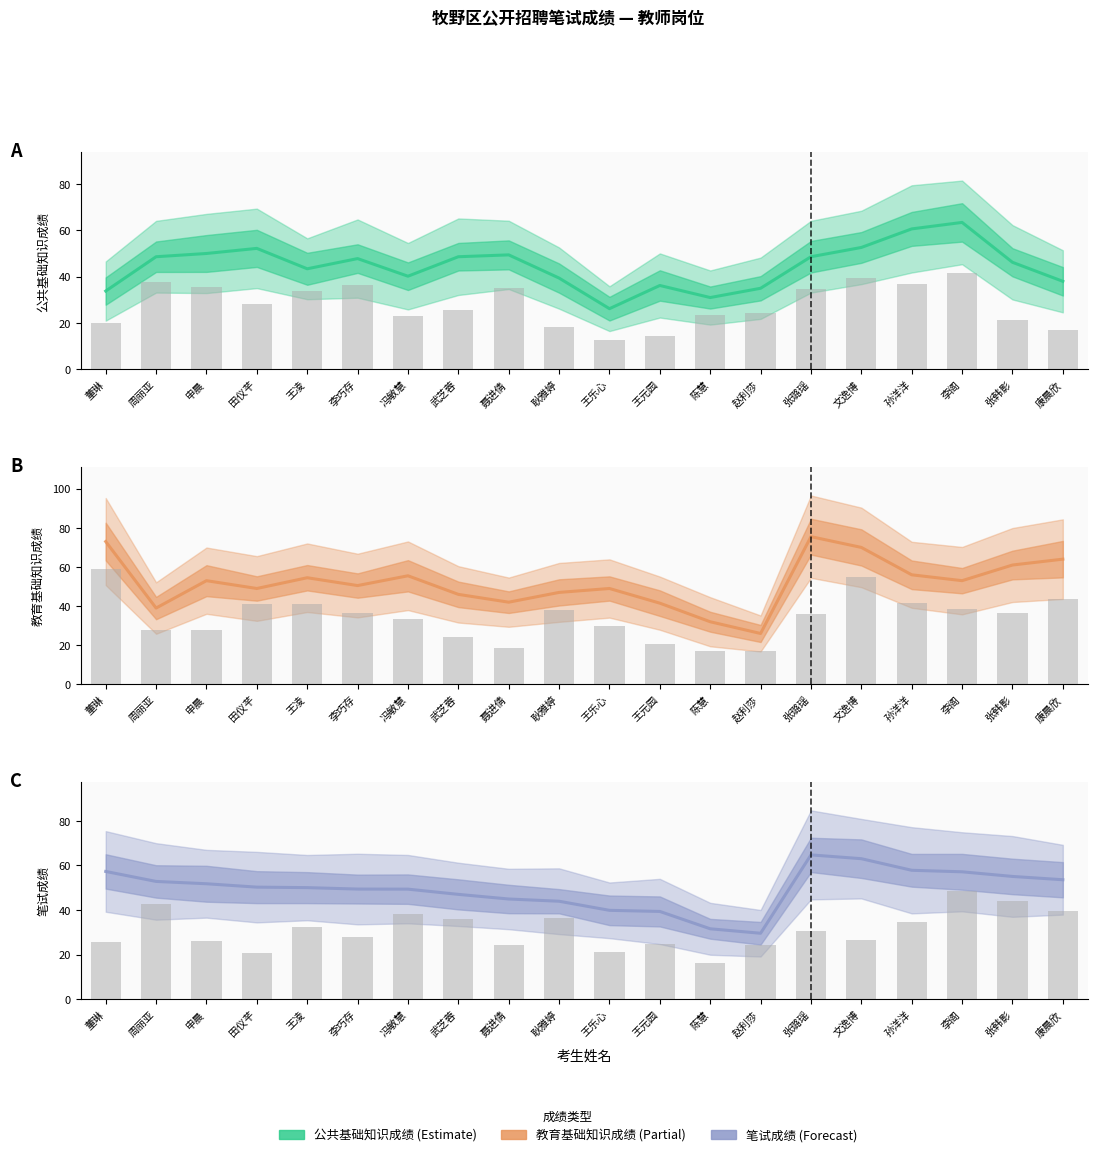

What is the approximate value of 笔试成绩 at 王乐心?

39.9